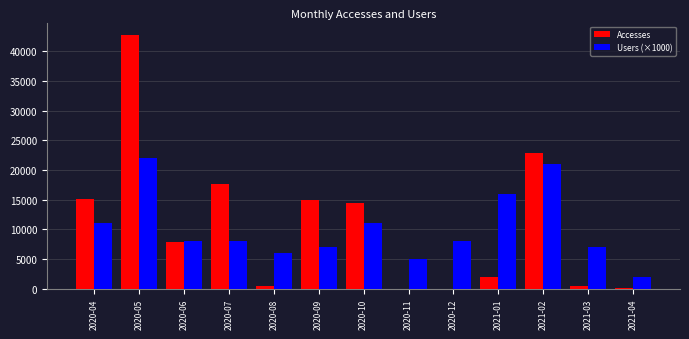

True or false: Users (×1000) has a value of 7000 at 2020-09.

True